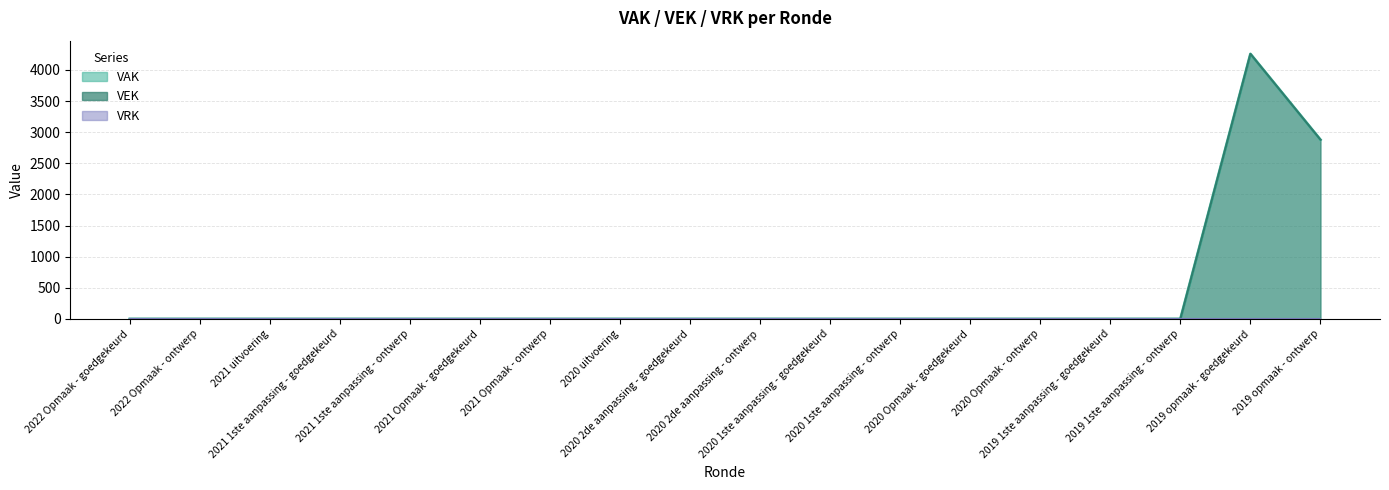

At which category does VEK reach its first local peak?

2019 opmaak - goedgekeurd